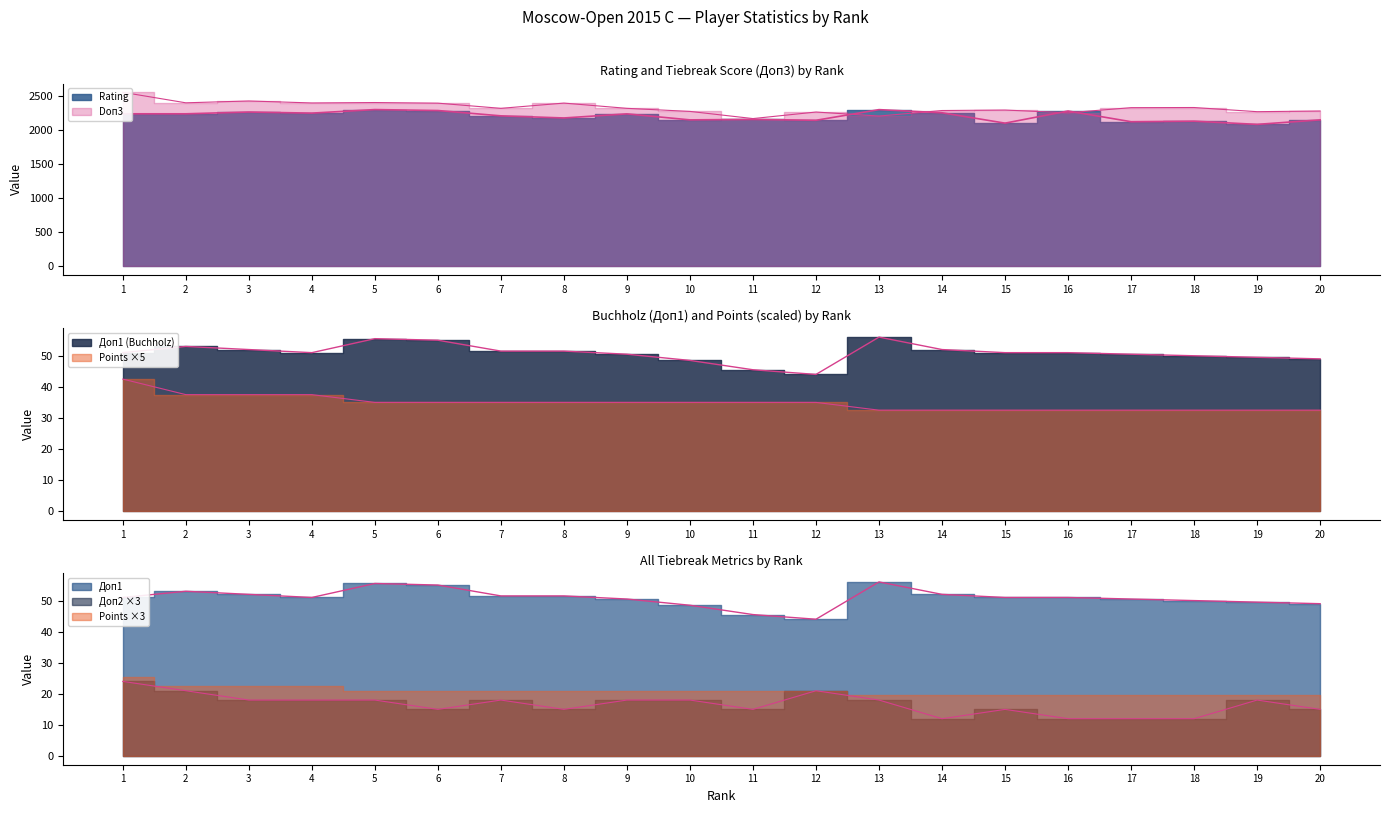

True or false: Rating and Doп1 cross at least once.

False